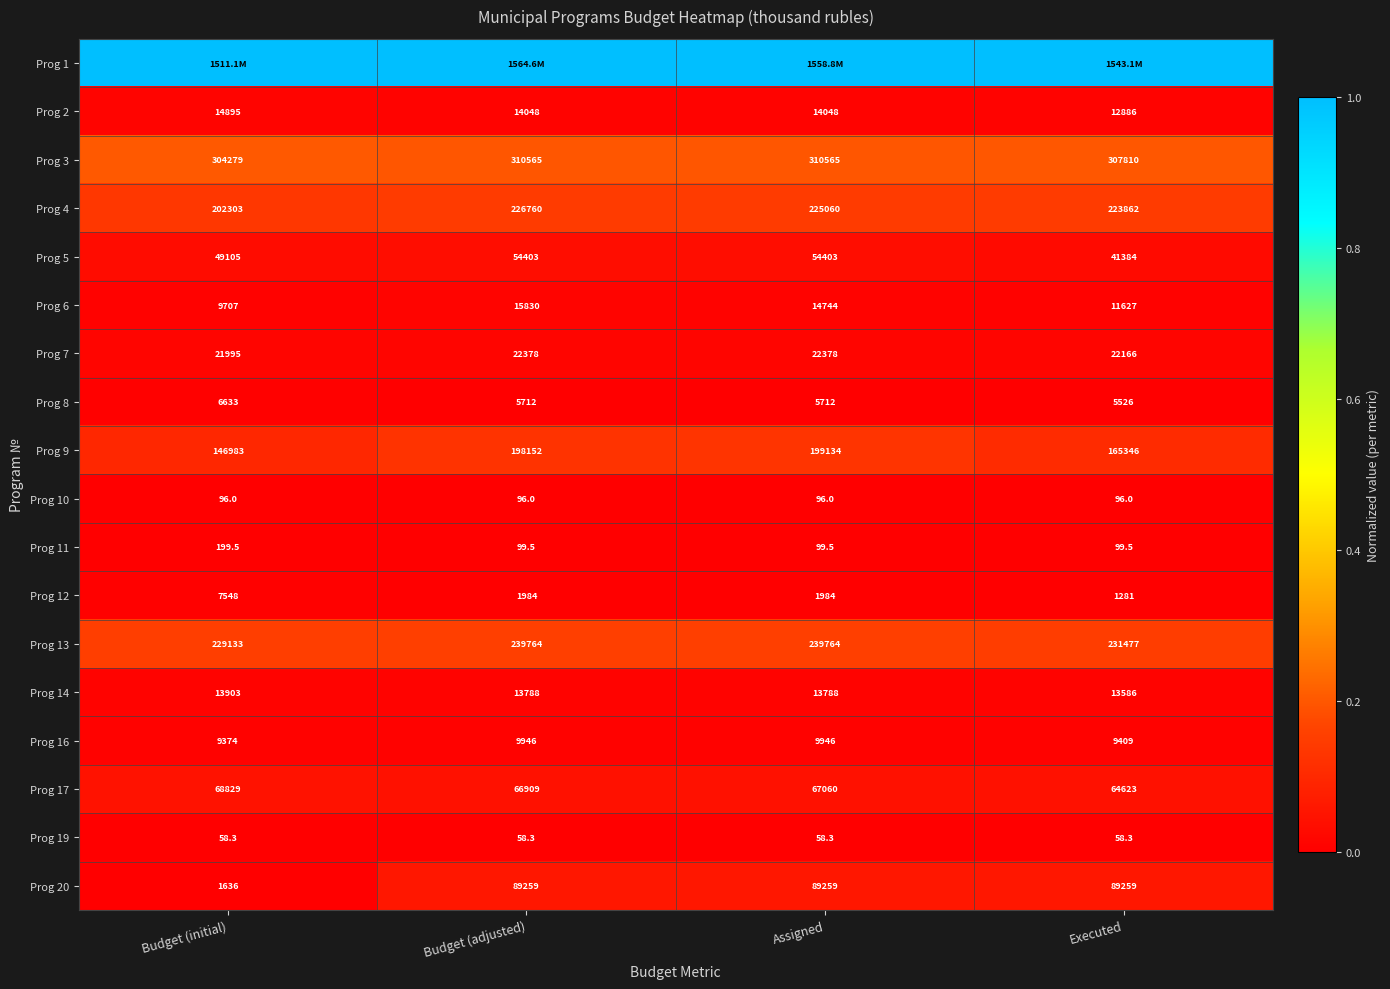

At which label does Prog 11 reach its peak?

Budget (initial)